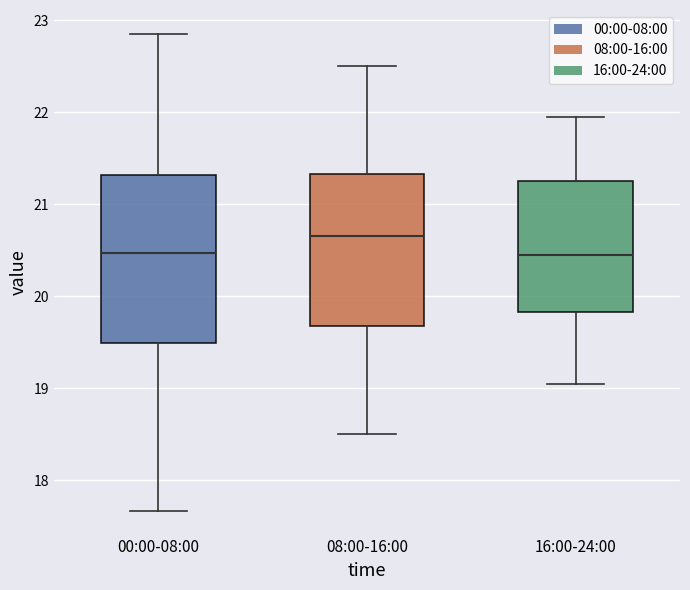

Comparing the boxes themselves (not the whiskers), which one is the tallest?

00:00-08:00